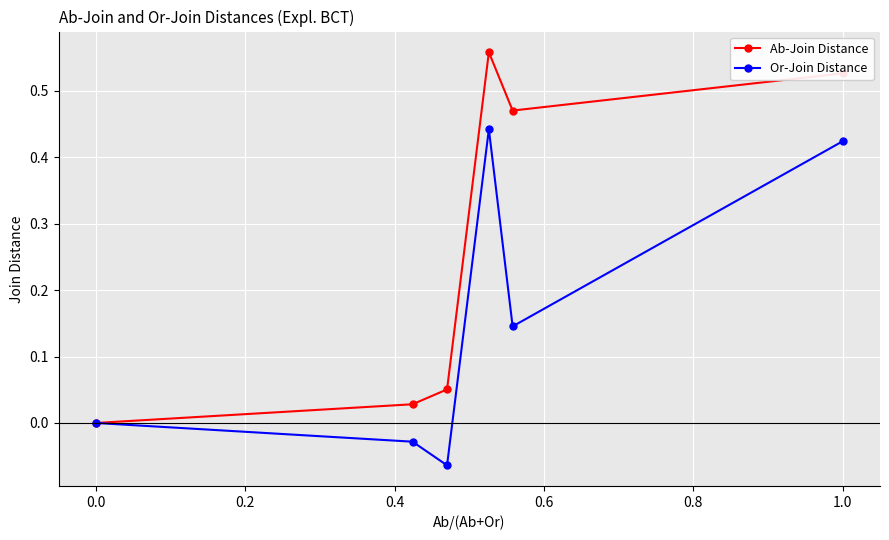

How many lines are shown in the chart?

2